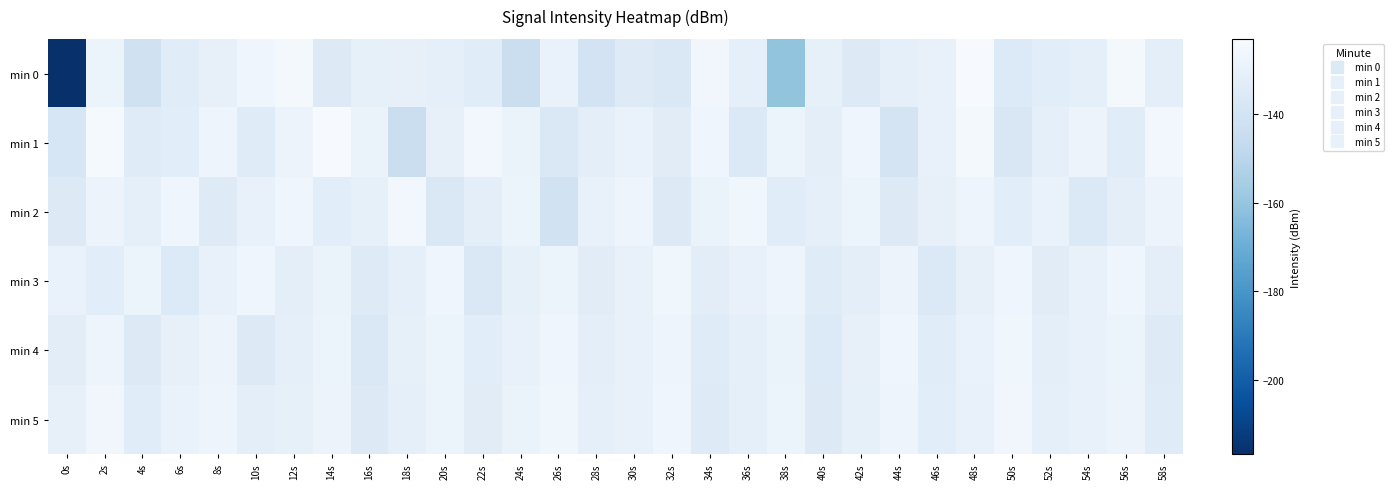

At 26s, list the series in order from smallest to largest.

min 2, min 1, min 0, min 3, min 4, min 5